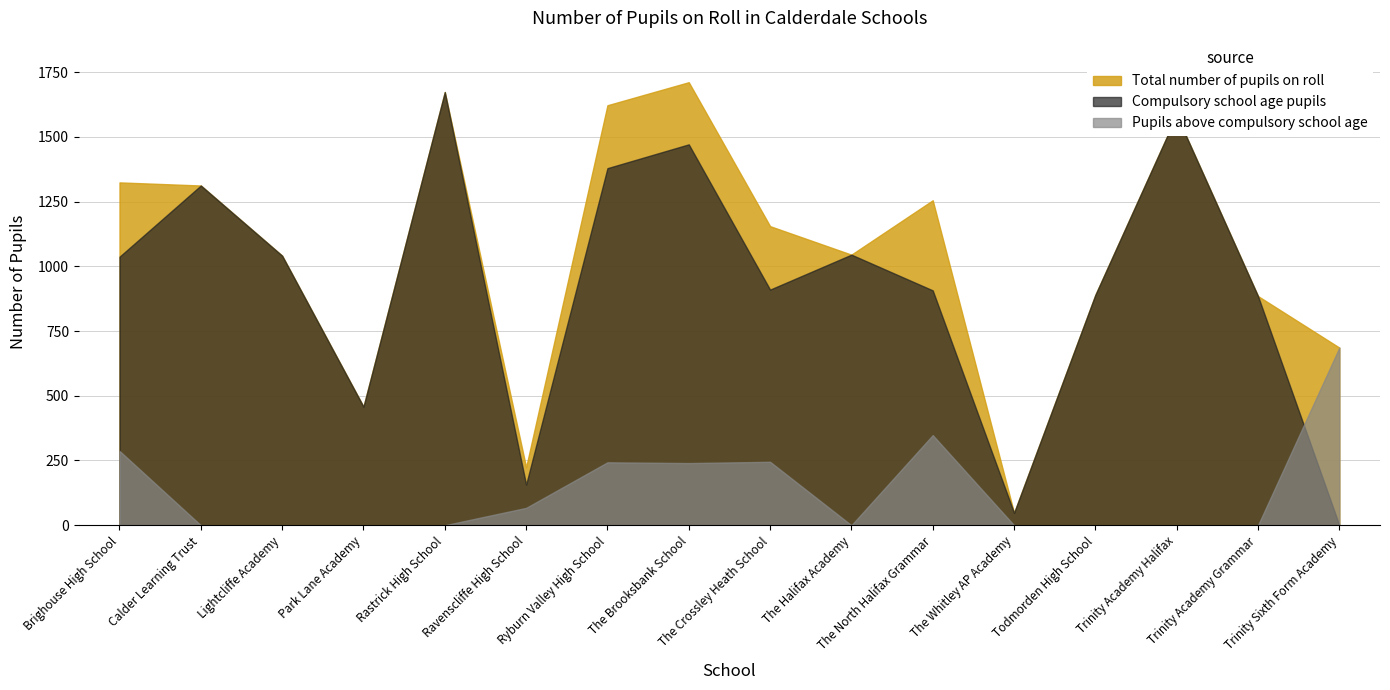

True or false: Compulsory school age pupils and Total number of pupils on roll intersect in this chart.

False